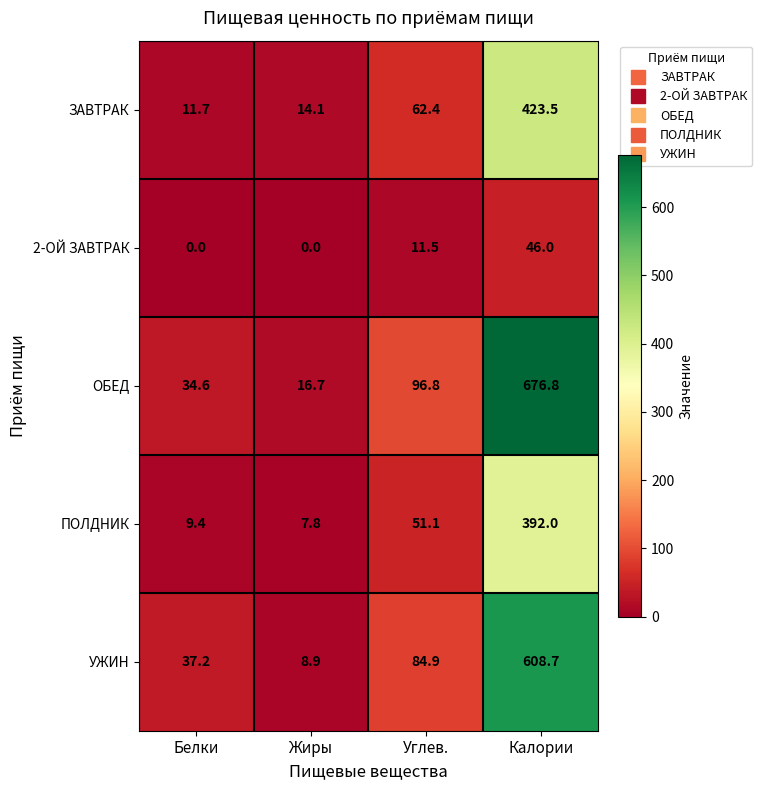

Which series has the largest range (max minus min)?

ОБЕД